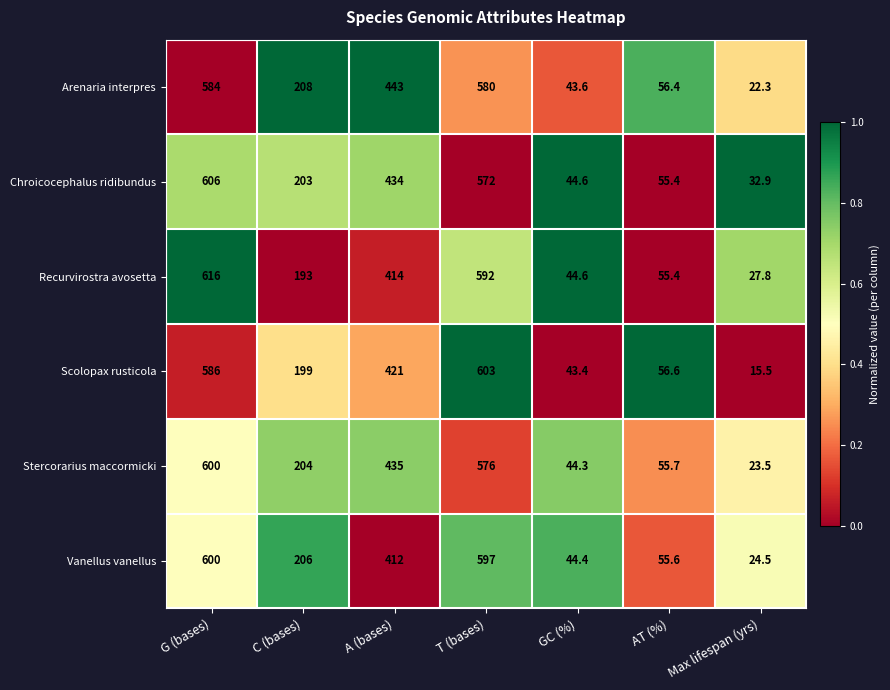

The Stercorarius maccormicki series shows 576.0 at T (bases). True or false?

True